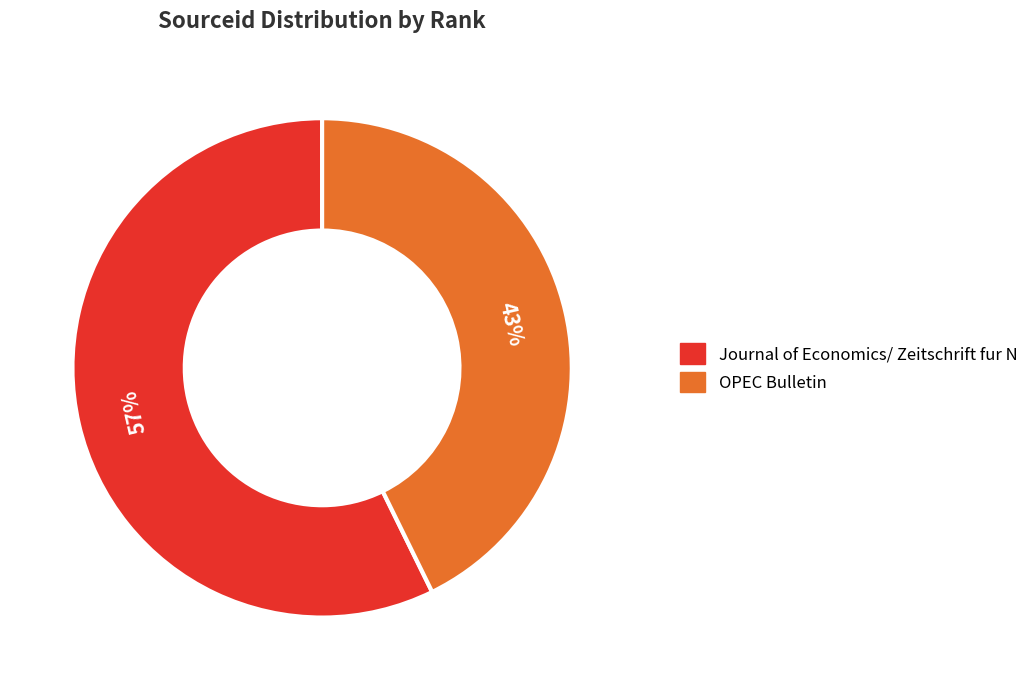

Does Journal of Economics/ Zeitschrift fur N account for over 50% of the chart?

Yes